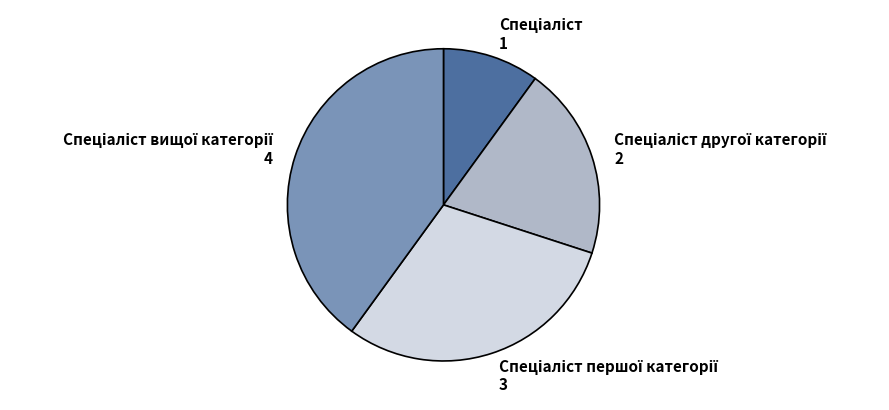

Does any single category account for the majority?

No